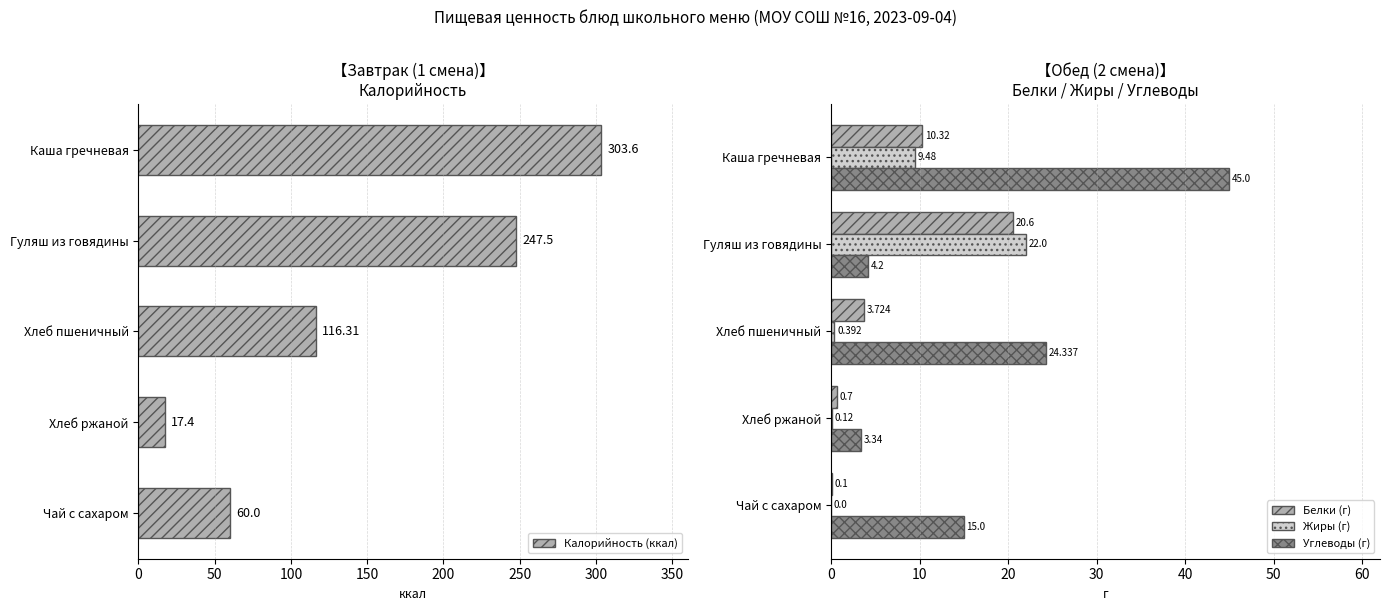

What value does the Жиры (г) series have at Каша гречневая?

9.5